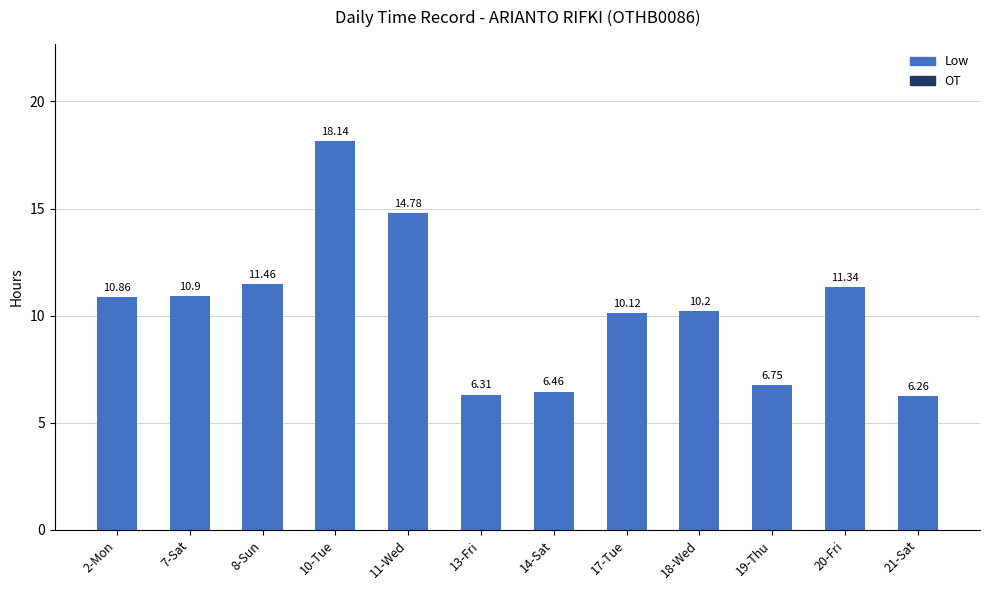

At which category does the chart reach its peak across all series?

10-Tue